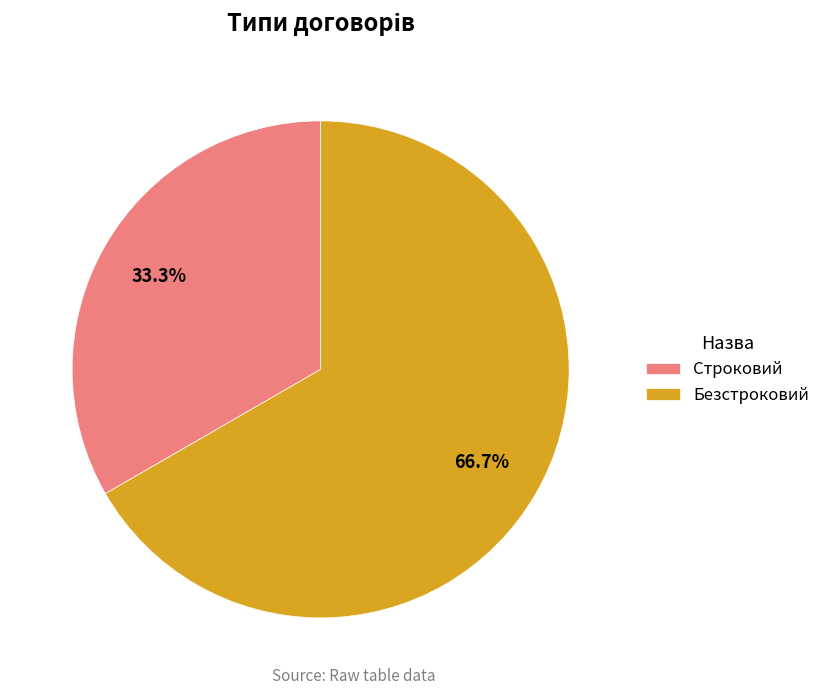

To the nearest percent, what is the difference between the Строковий and Безстроковий slice percentages?

33%